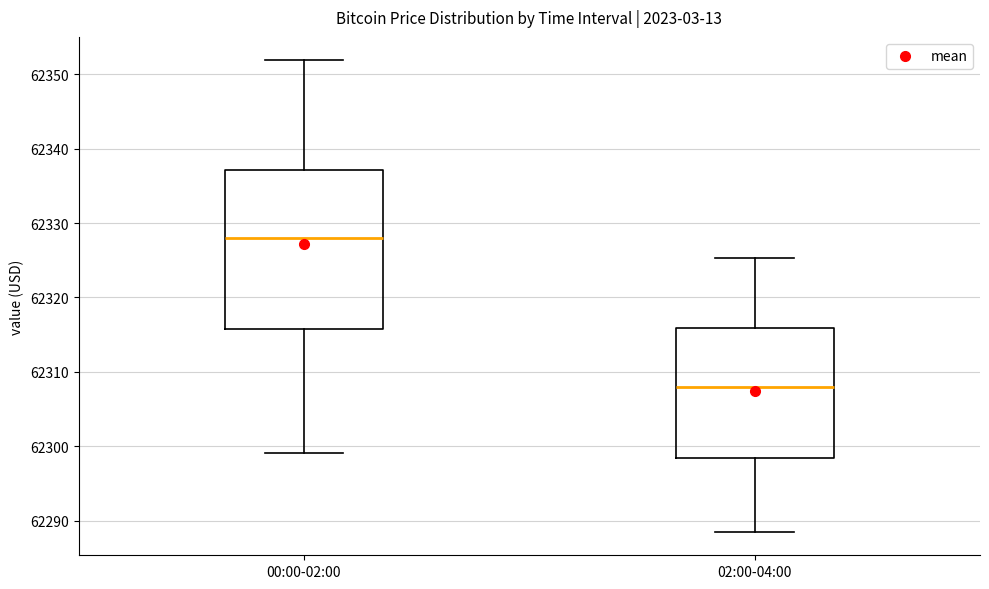

Reading left to right, read every box against the y-axis: the position of its median line, the range the box covers, and the ends of its whiskers. The values are not printed on the chart, so give them approximately, as read against the axis.

00:00-02:00: median 62328, box 62316 to 62337, whiskers 62299 to 62352
02:00-04:00: median 62308, box 62298 to 62316, whiskers 62289 to 62325